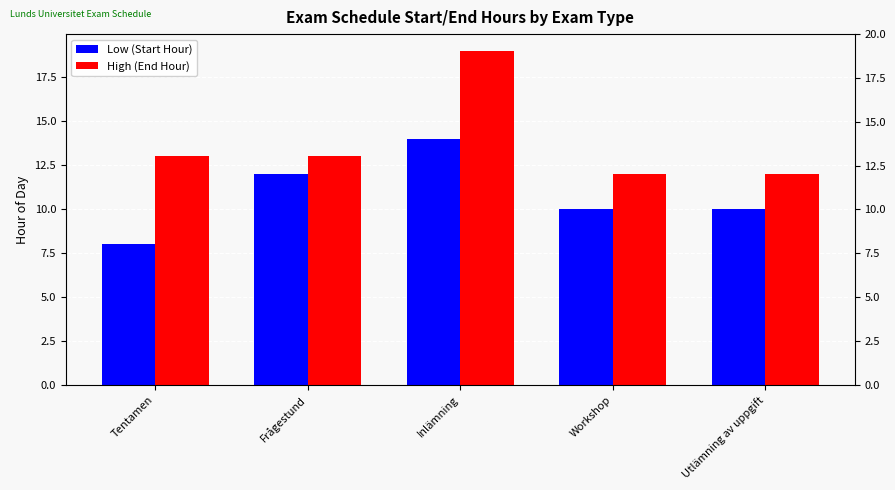

What is the total value across all series at Tentamen?

21